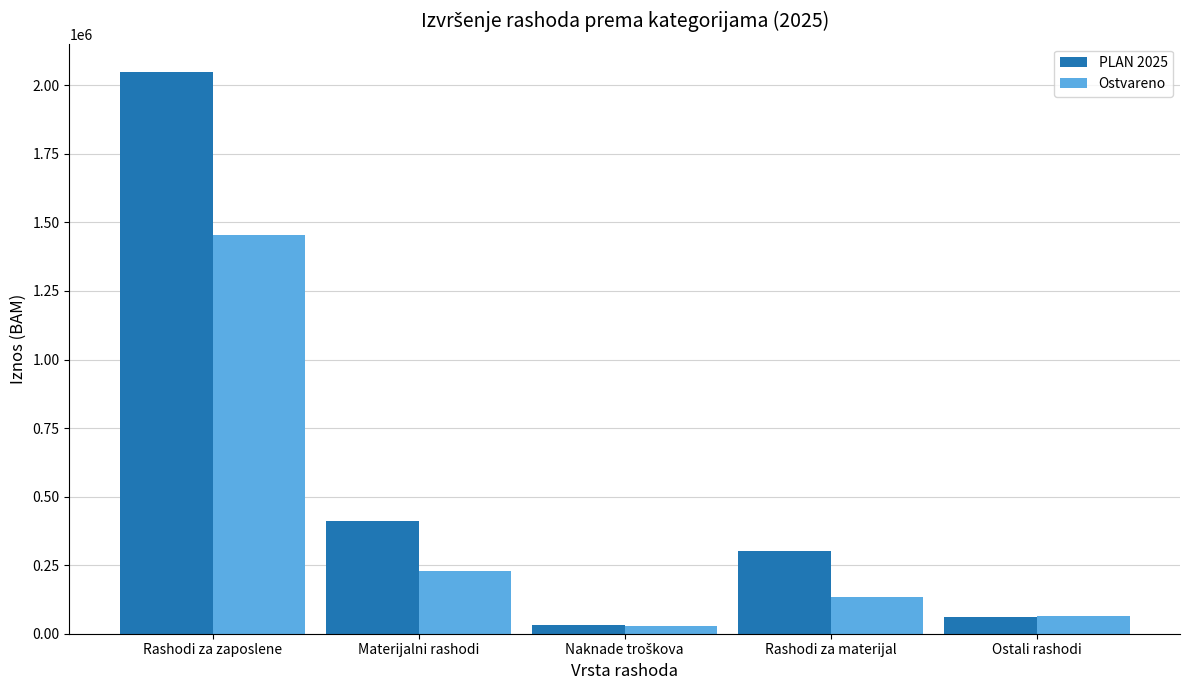

Is the value of PLAN 2025 at Ostali rashodi greater than the value of Ostvareno at Rashodi za zaposlene?

No